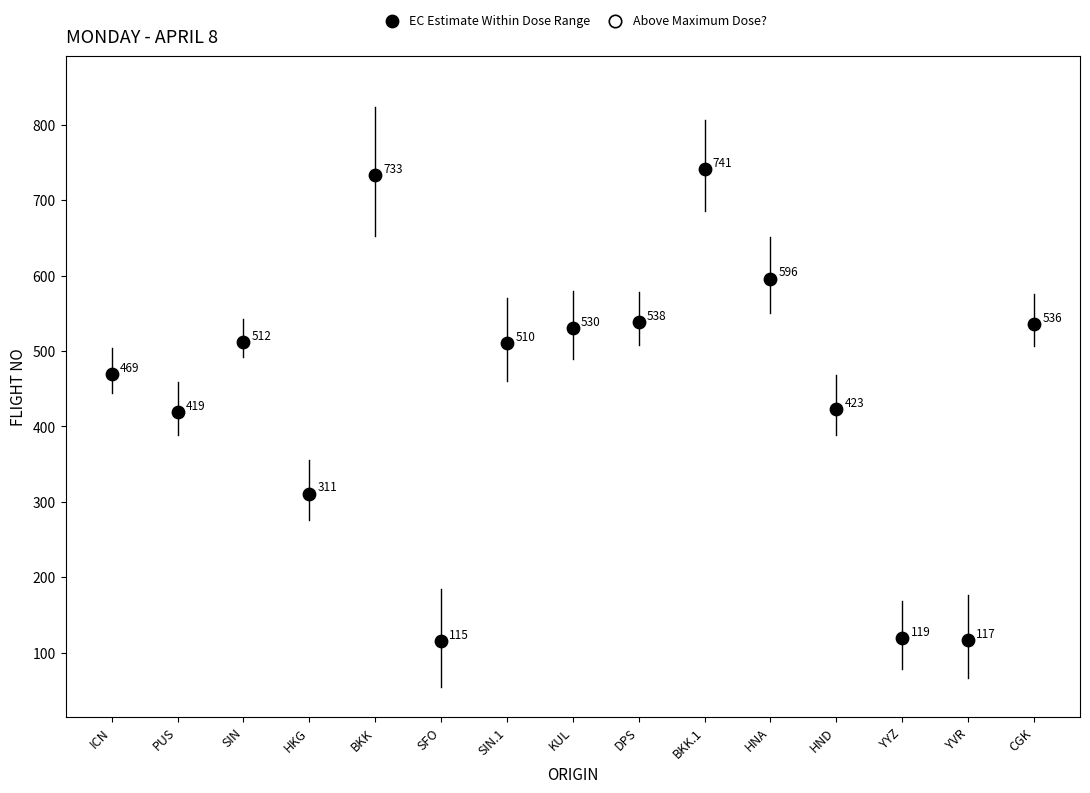

What Y value in the scatter plot is closest to 428?

423